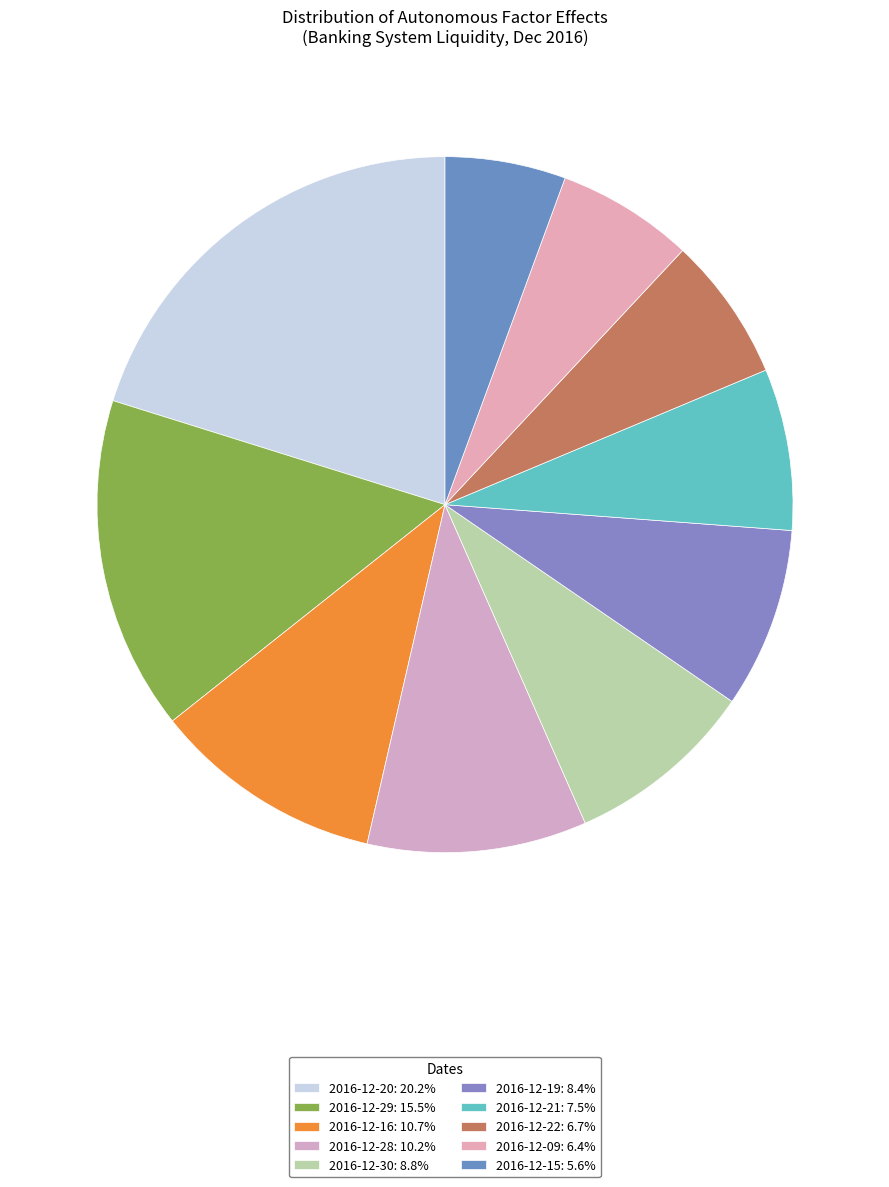

How many slices are in this pie chart?

10